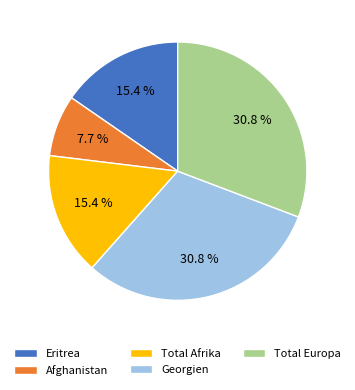

To the nearest percent, what is the average slice percentage?

20%